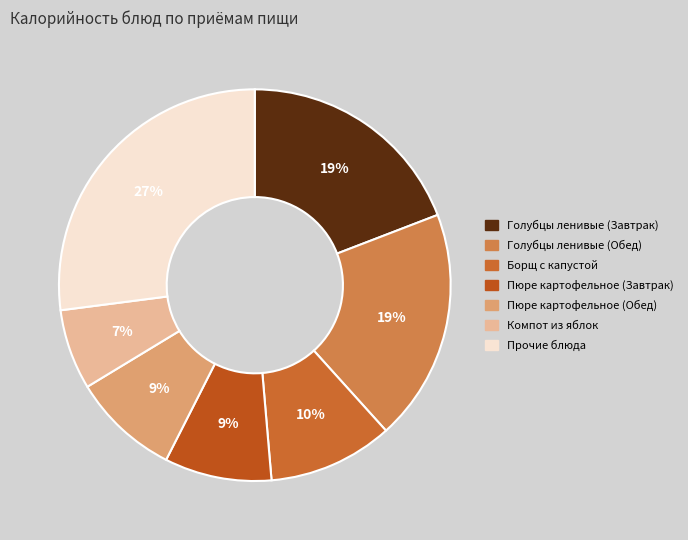

Is there a majority slice in this chart?

No